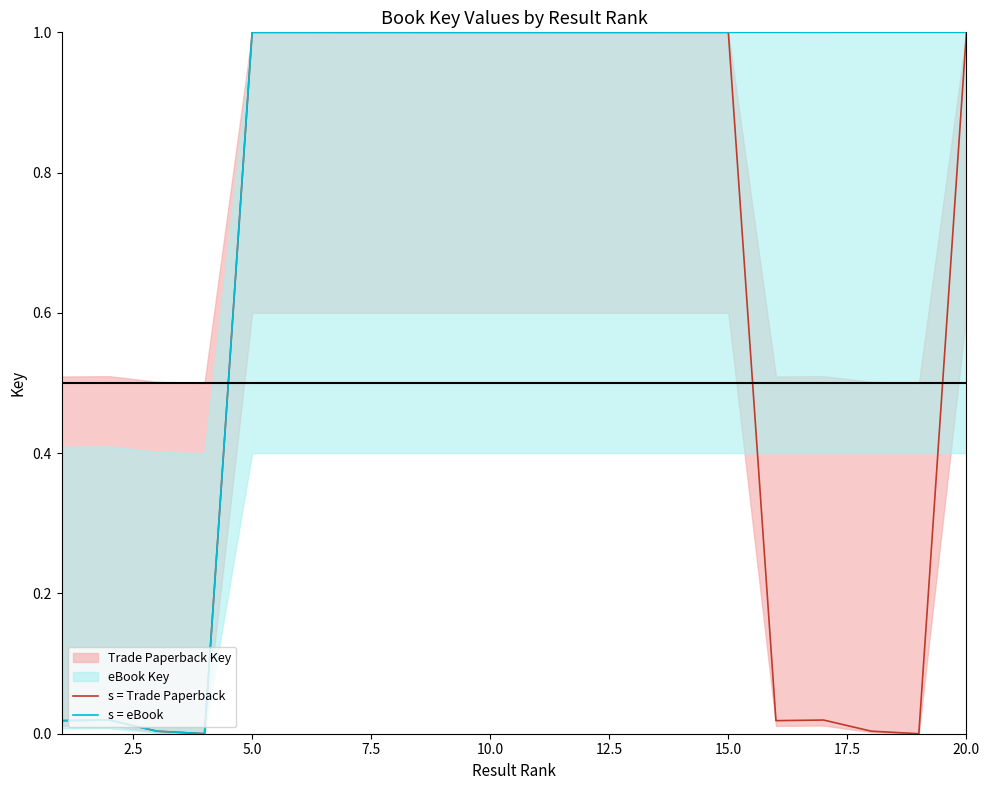

What is the highest value of the s = eBook series?

1.0